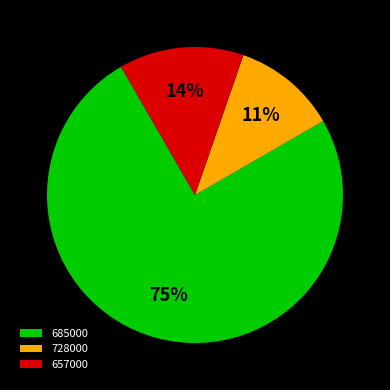

To the nearest percent, what percentage of the pie is 685000?

75%